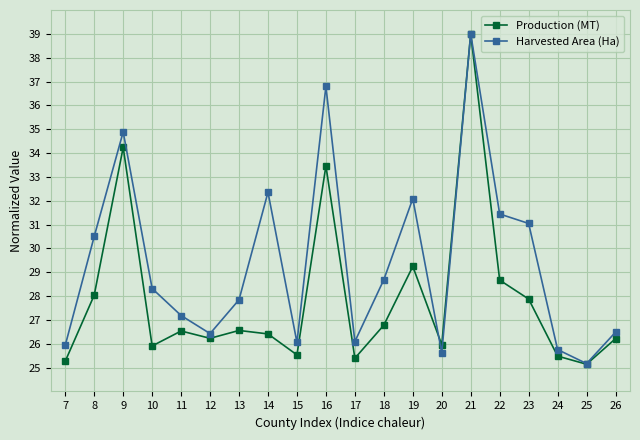

At 12, list the series in order from smallest to largest.

Production (MT), Harvested Area (Ha)